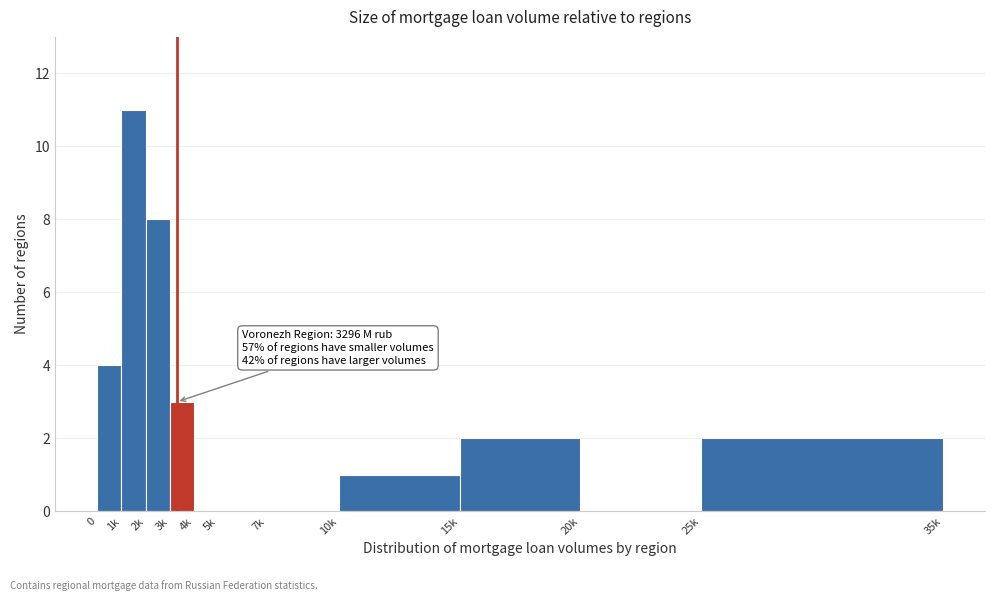

Reading left to right, extract all data points from this chart.

0=4	1k=11	2k=8	3k=3	4k=0	5k=0	7k=0	10k=1	15k=2	20k=0	25k=2